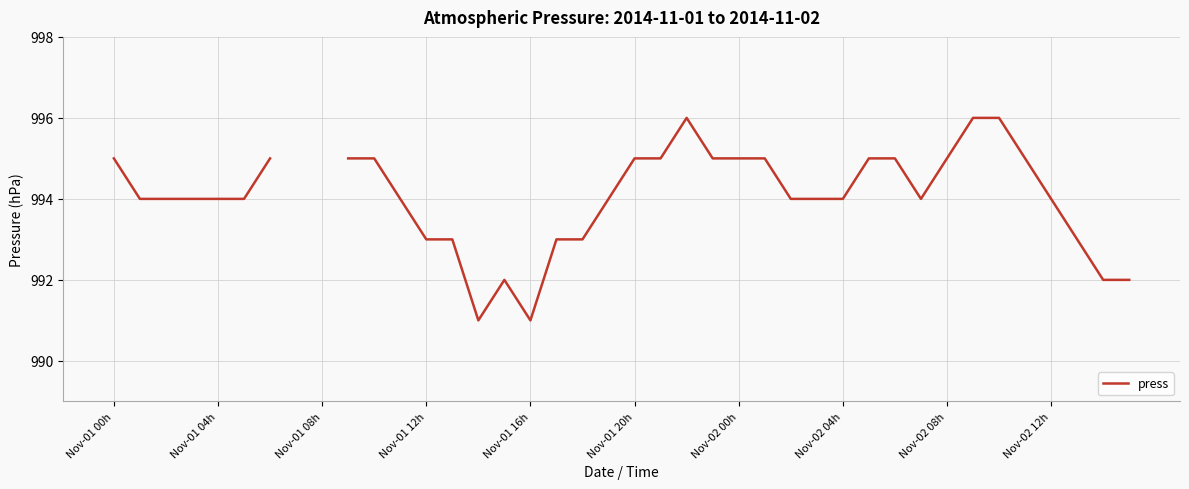

Which category has the highest value across all series?

22